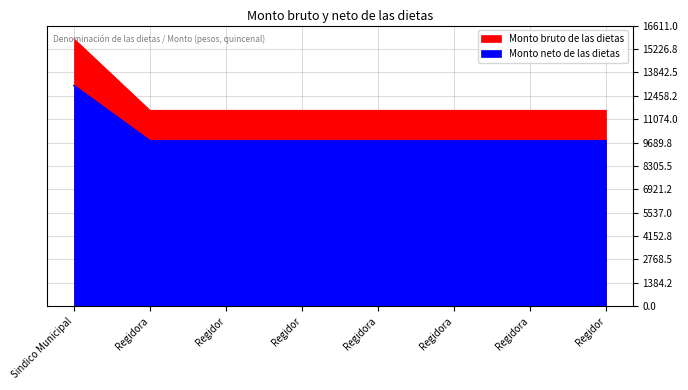

What is the sum of the Monto bruto de las dietas values at Regidora and Regidor?

23176